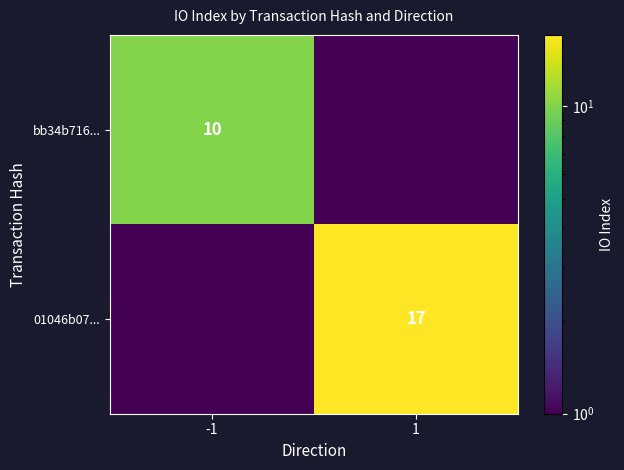

Is it true that bb34b716... equals 17.7 at -1?

False